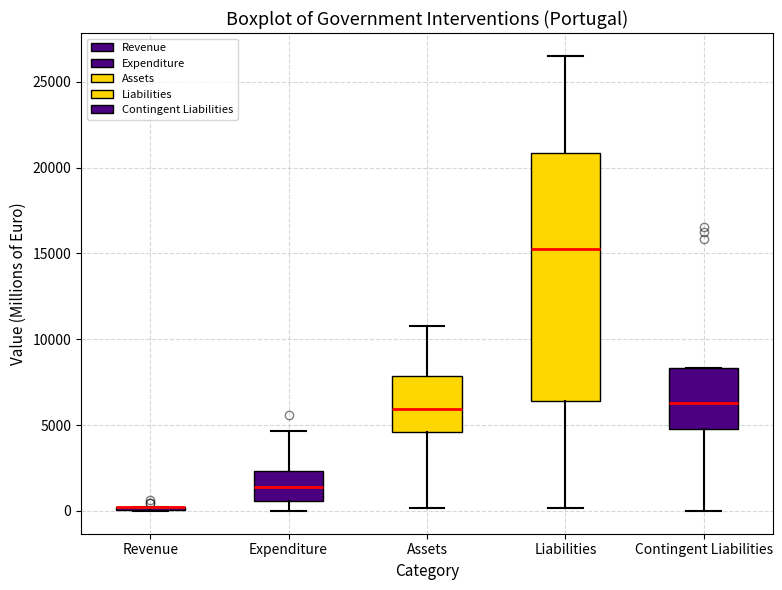

Reading left to right, transcribe this box plot: for each box, give where its median line is, the range the box spans, and where its two whiskers end, as read against the y-axis. The values are not printed on the chart, so give them approximately, as read against the axis.

Revenue: box collapsed to a line at 0, whiskers 0 to 0
Expenditure: median 1500, box 500 to 2500, whiskers 0 to 4500
Assets: median 6000, box 4500 to 8000, whiskers 0 to 11000
Liabilities: median 15500, box 6500 to 21000, whiskers 0 to 26500
Contingent Liabilities: median 6500, box 4500 to 8500, whiskers 0 to 8500